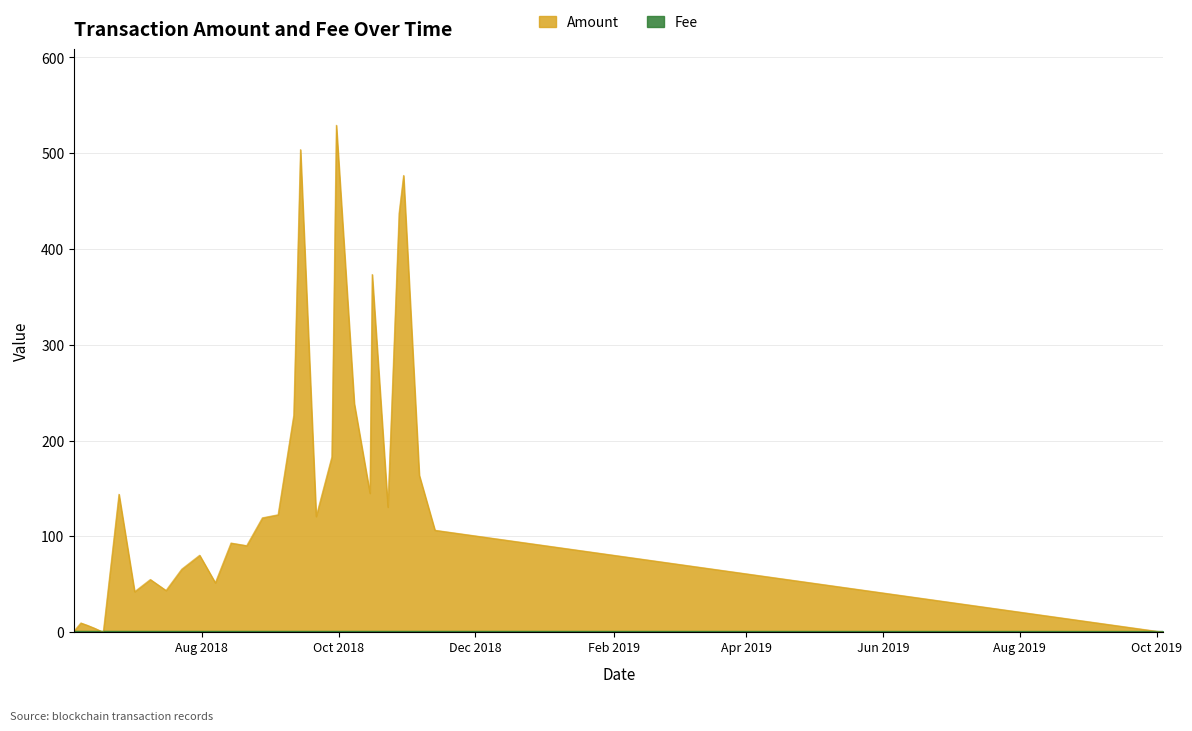

Rank the series by their average value, from highest to lowest.

Amount, Fee